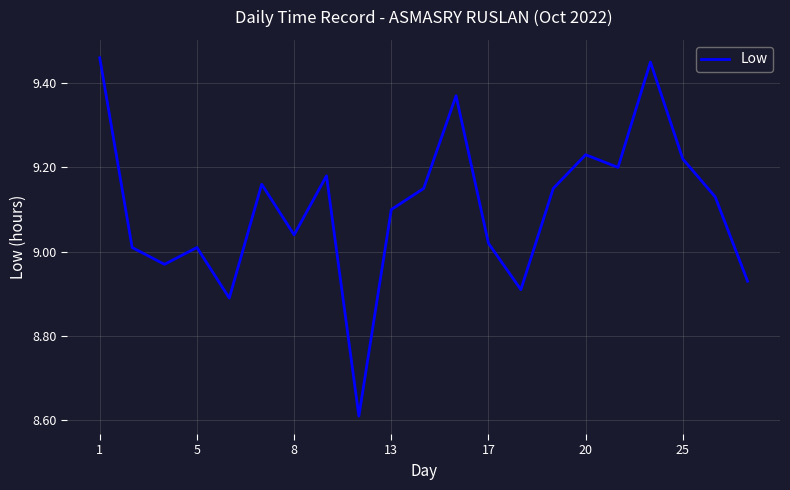

Approximately how many times larger is the value at 8 compared to 13?

1.0